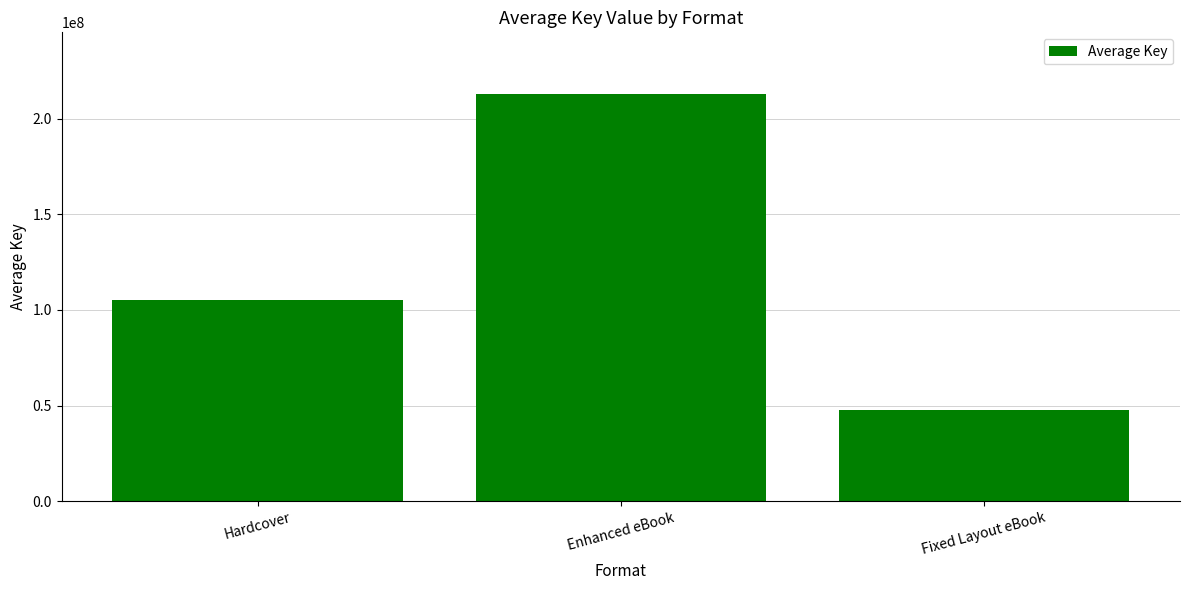

What is the change in value from Hardcover to Enhanced eBook?

+107730299.4